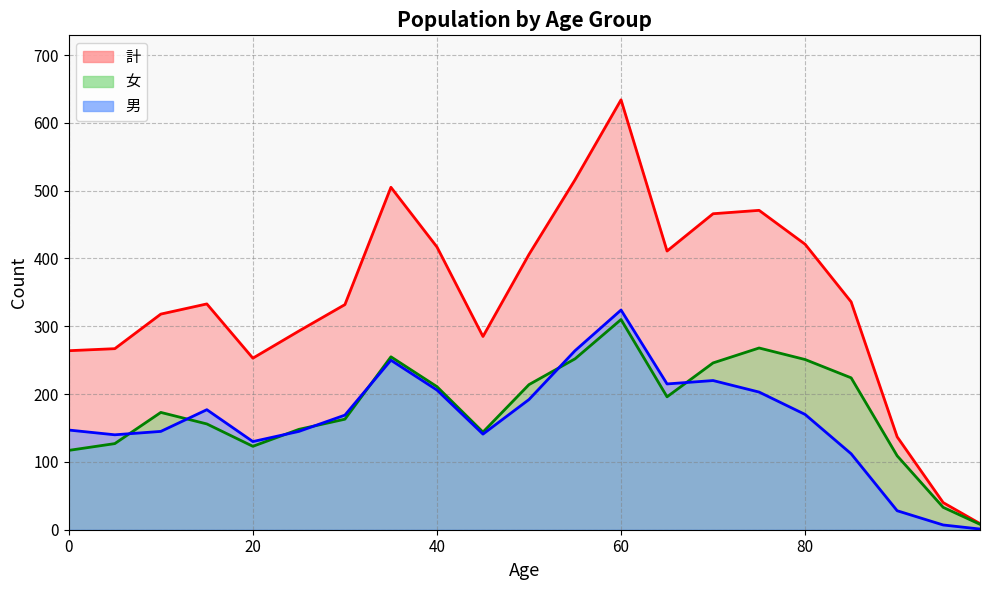

Reading left to right, what are all the values shown in this chart?

男: 147	140	145	177	130	145	169	250	206	141	192	264	324	215	220	203	170	112	28	7	1
女: 117	127	173	156	123	148	163	255	211	144	214	252	310	196	246	268	251	224	109	33	8
計: 264	267	318	333	253	293	332	505	417	285	406	516	634	411	466	471	421	336	137	40	9